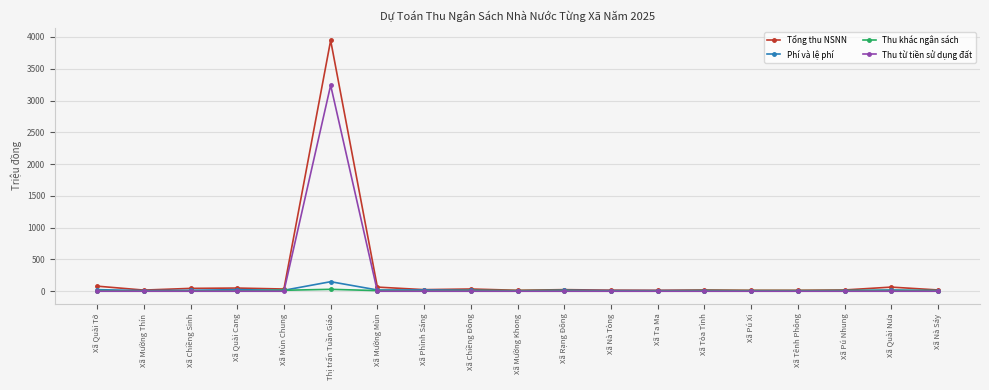

True or false: Tổng thu NSNN has more than 0 points higher than both neighbors.

True